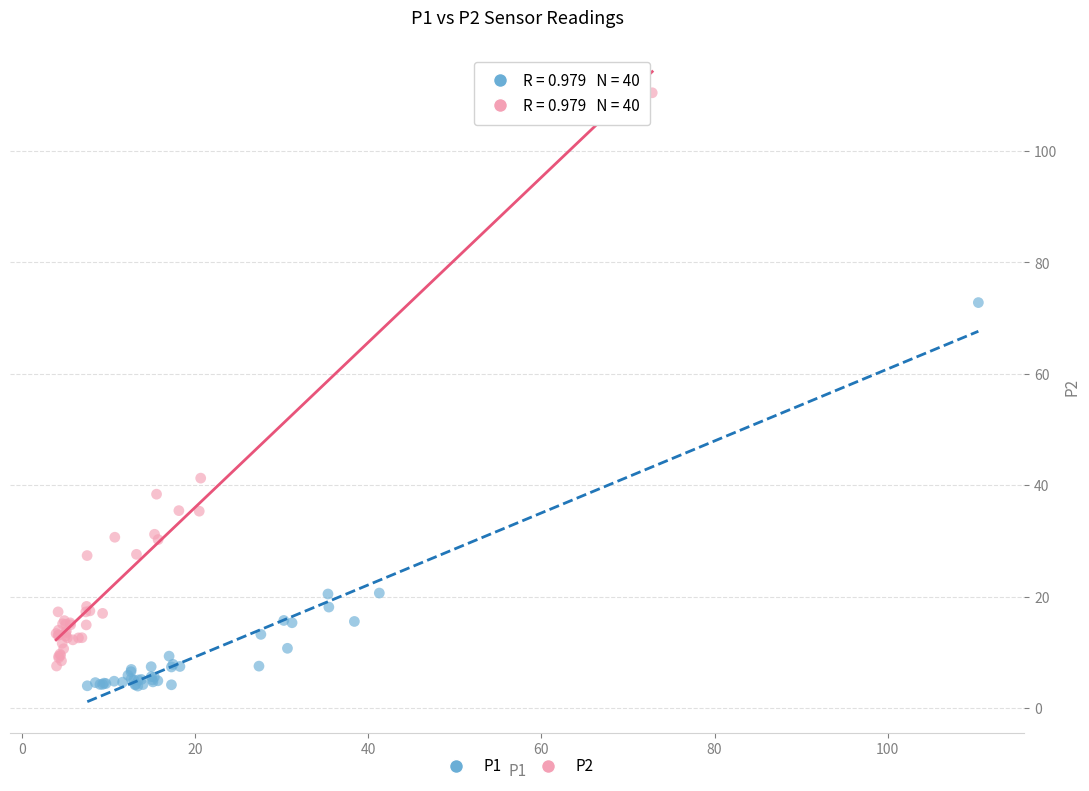

Which series contains the lowest Y value?

P1